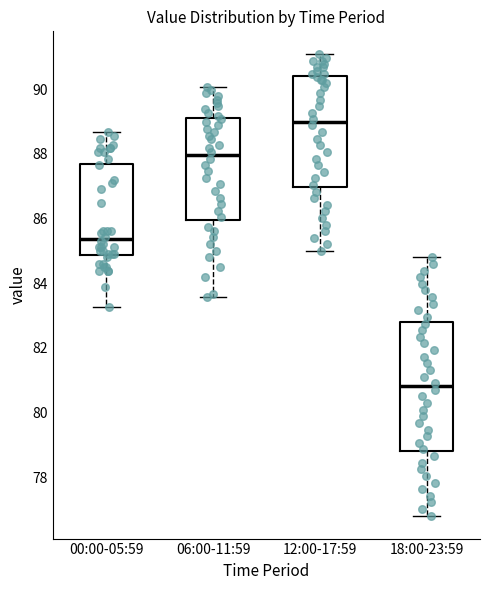

Which box is the tallest, from its lower edge to its upper edge?

18:00-23:59